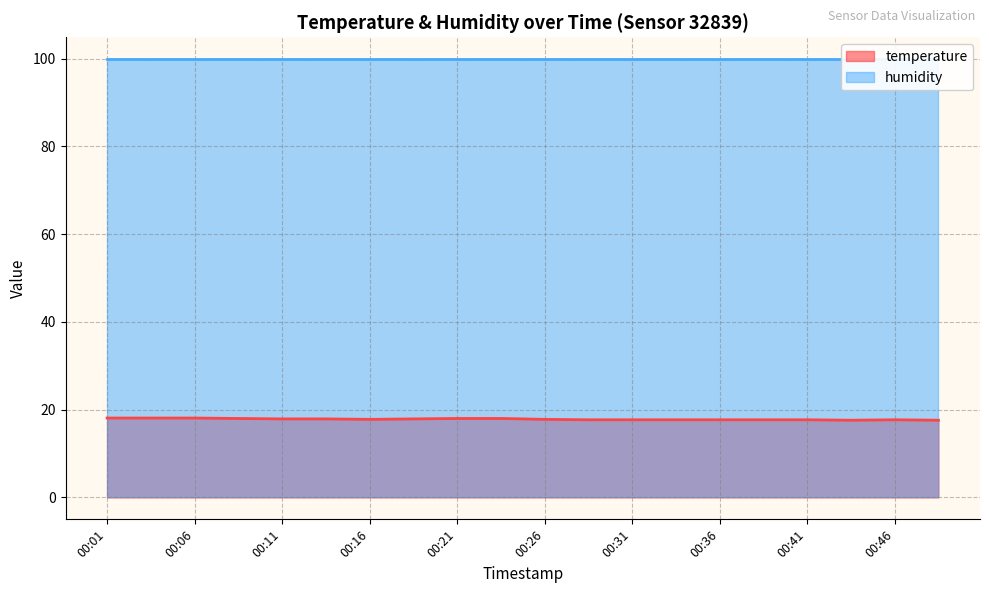

List the labels in order of value, smallest first.

00:43, 00:48, 00:28, 00:31, 00:33, 00:36, 00:38, 00:41, 00:46, 00:16, 00:26, 00:11, 00:14, 00:18, 00:09, 00:21, 00:23, 00:01, 00:04, 00:06